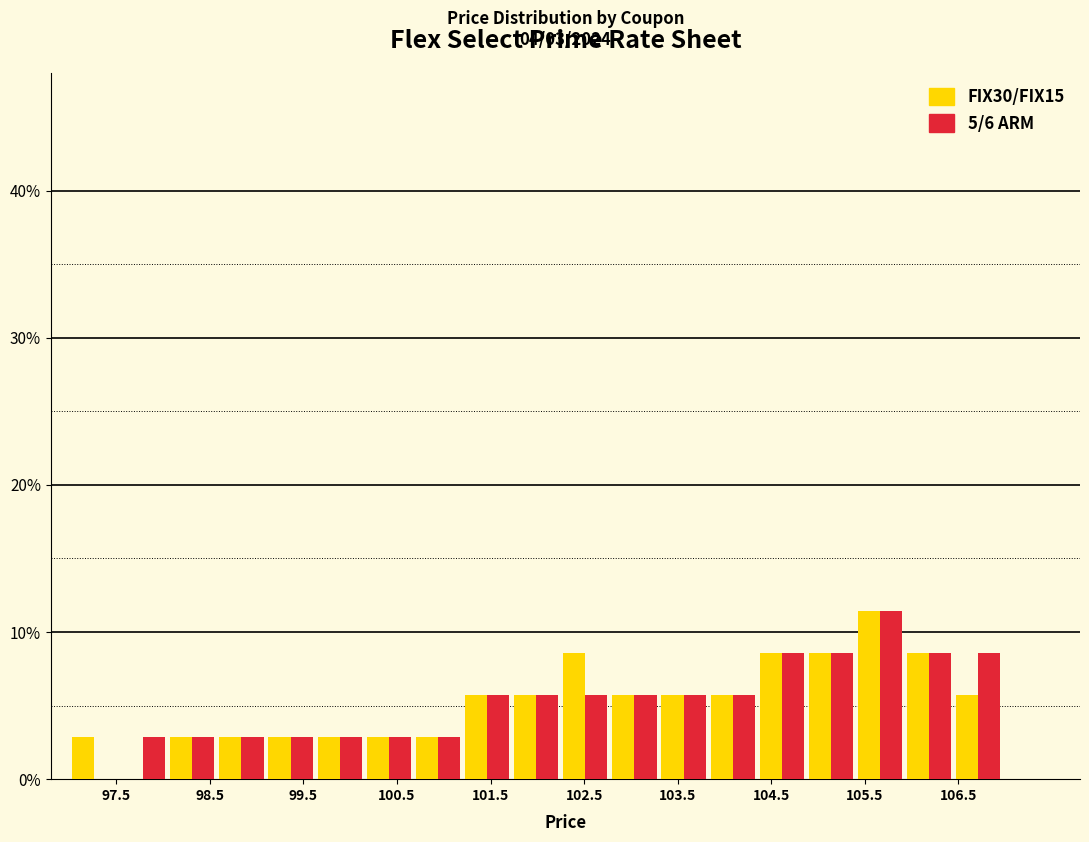

In the 5/6 ARM series, which range on the x-axis has the tallest bar?

105.4 to 105.9